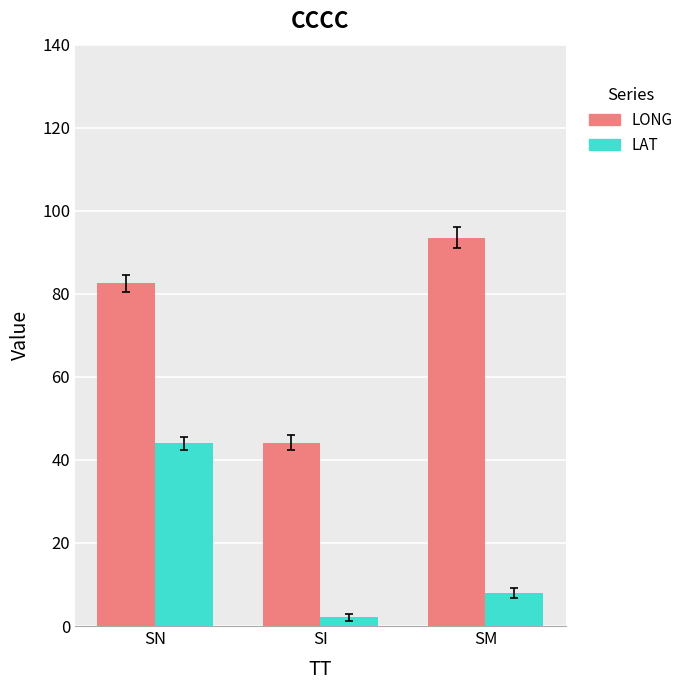

How many categories are shown in the chart?

3